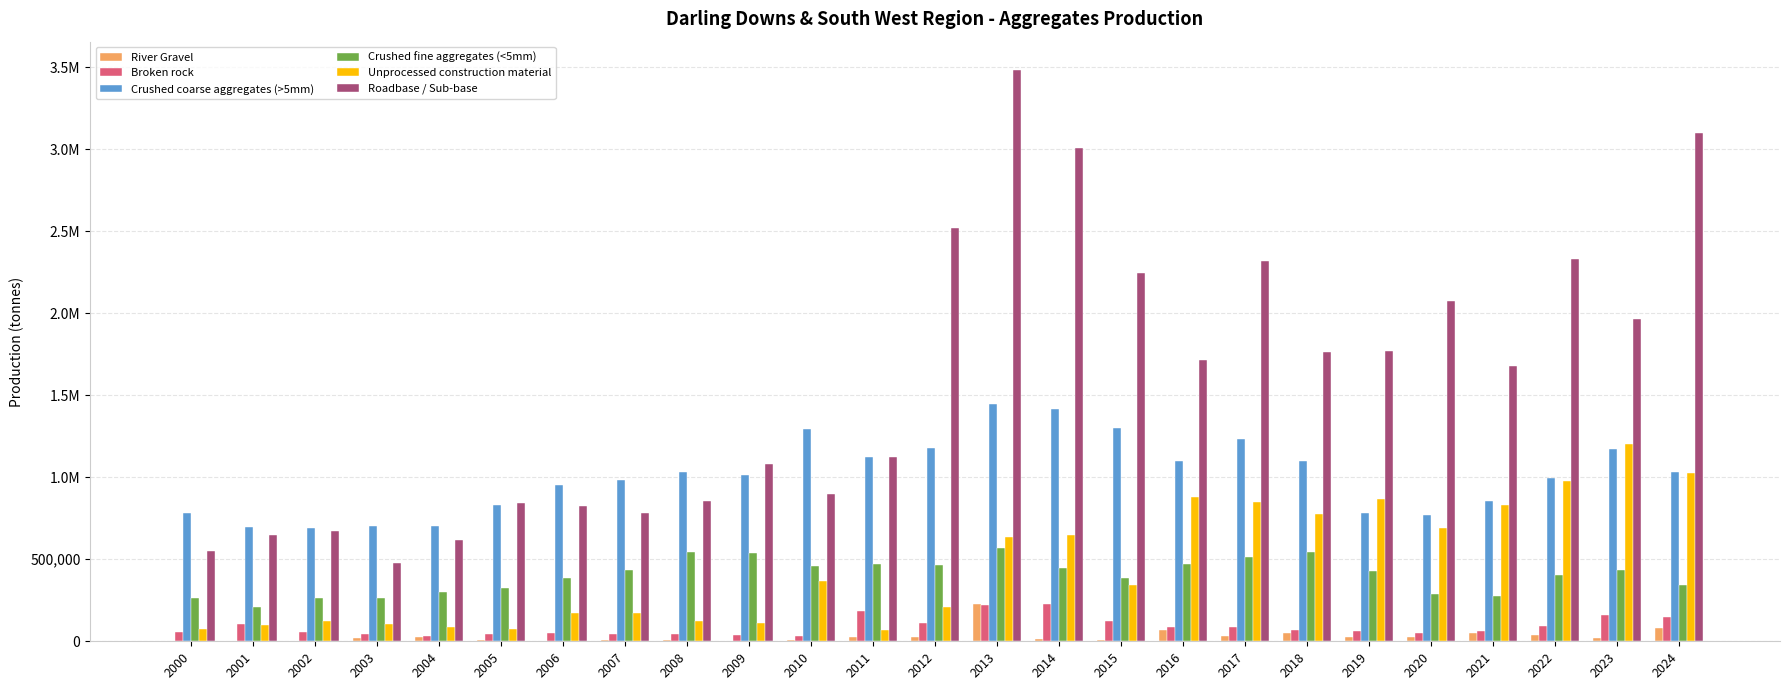

Between 2024 and 2013, which is larger?

2013